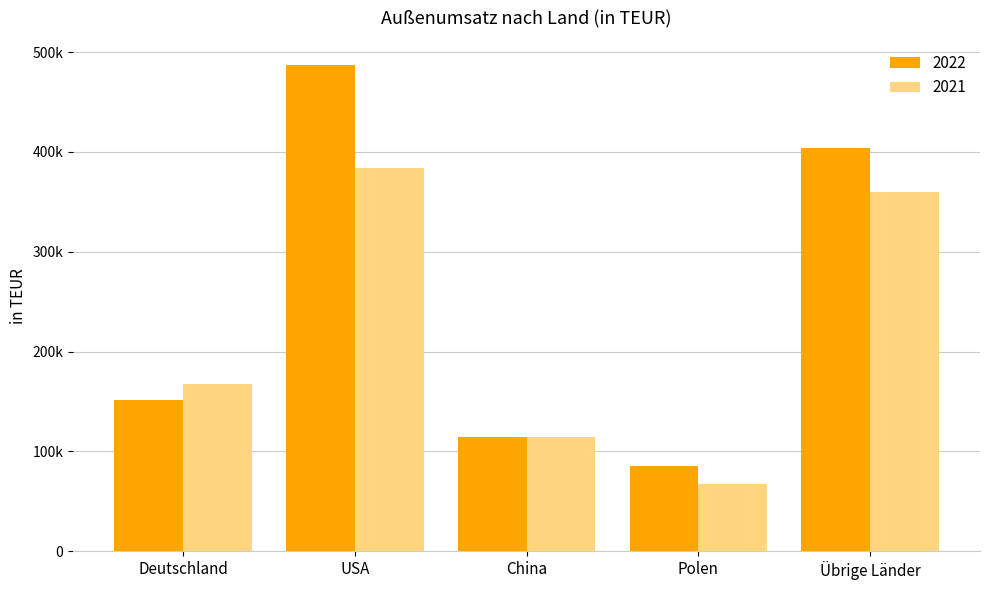

Rank the categories by 2022 value from highest to lowest.

USA, Übrige Länder, Deutschland, China, Polen